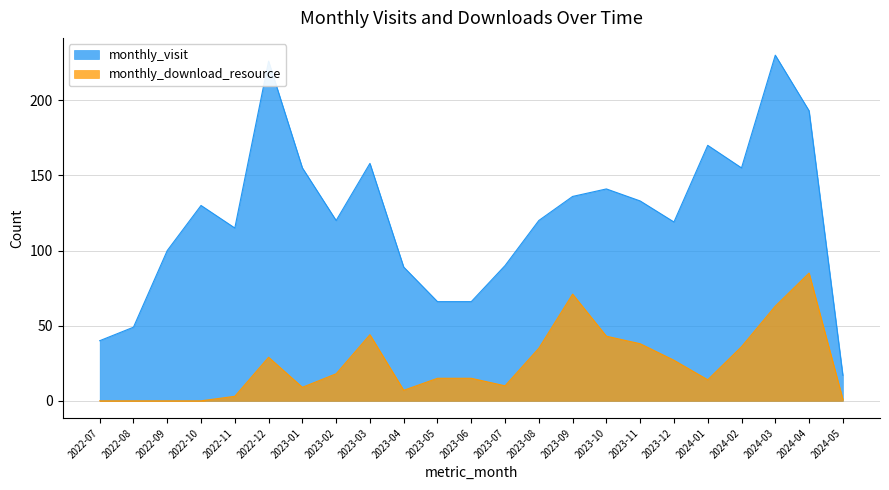

What is the greatest value displayed?

230